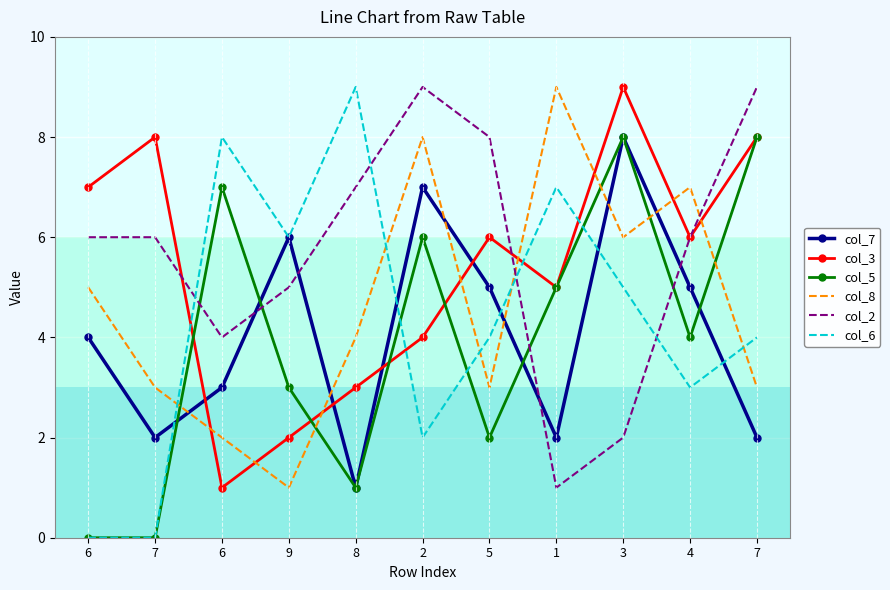

What is the total value across all series at 3?

38